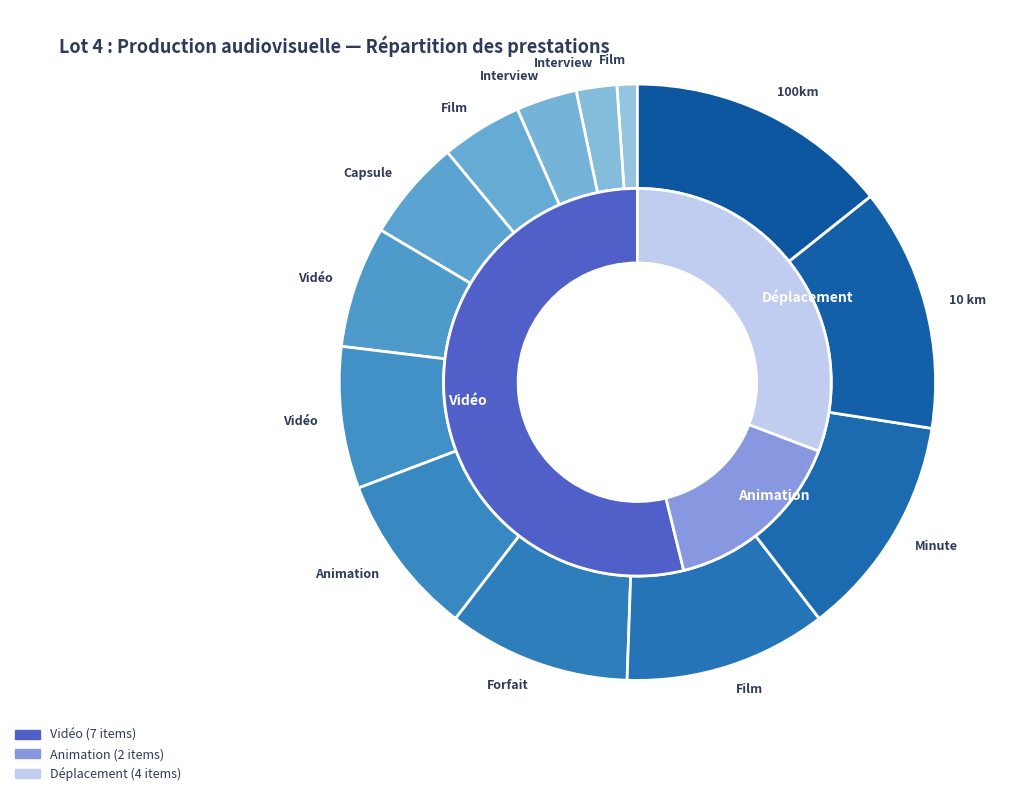

Is it true that Forfait is 1% of the pie?

False